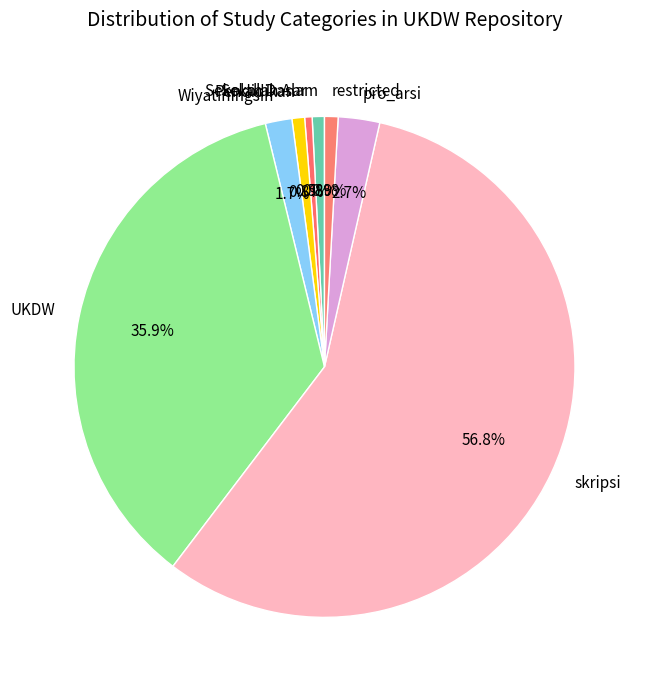

To the nearest percent, what is the difference between the largest and smallest slice percentages?

56%